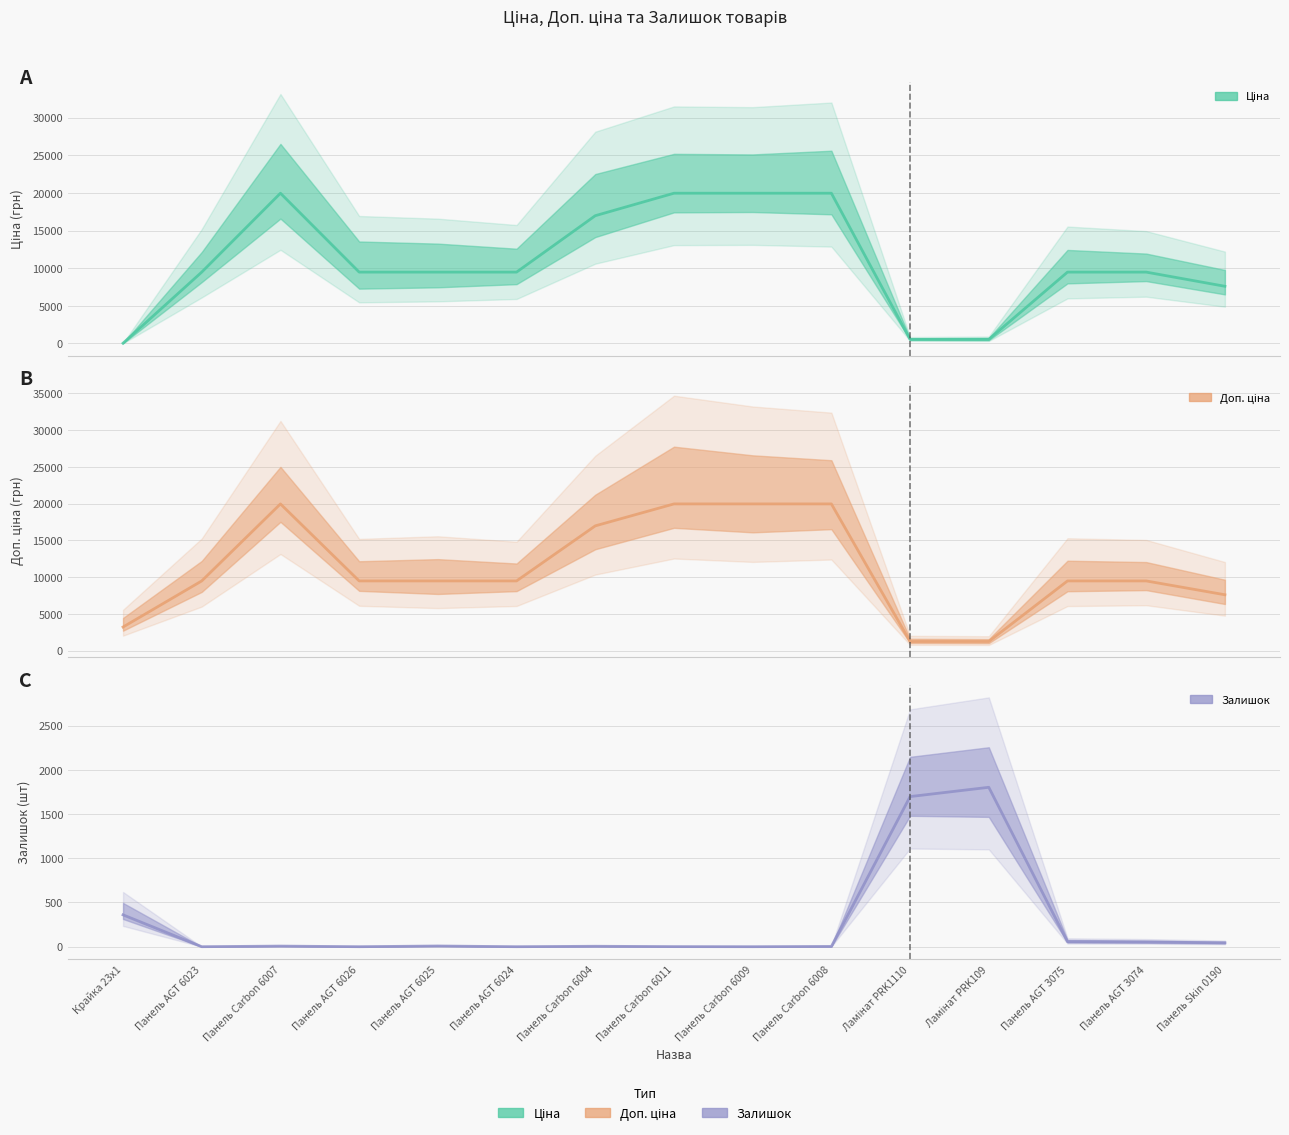

How many lines are shown in the chart?

3